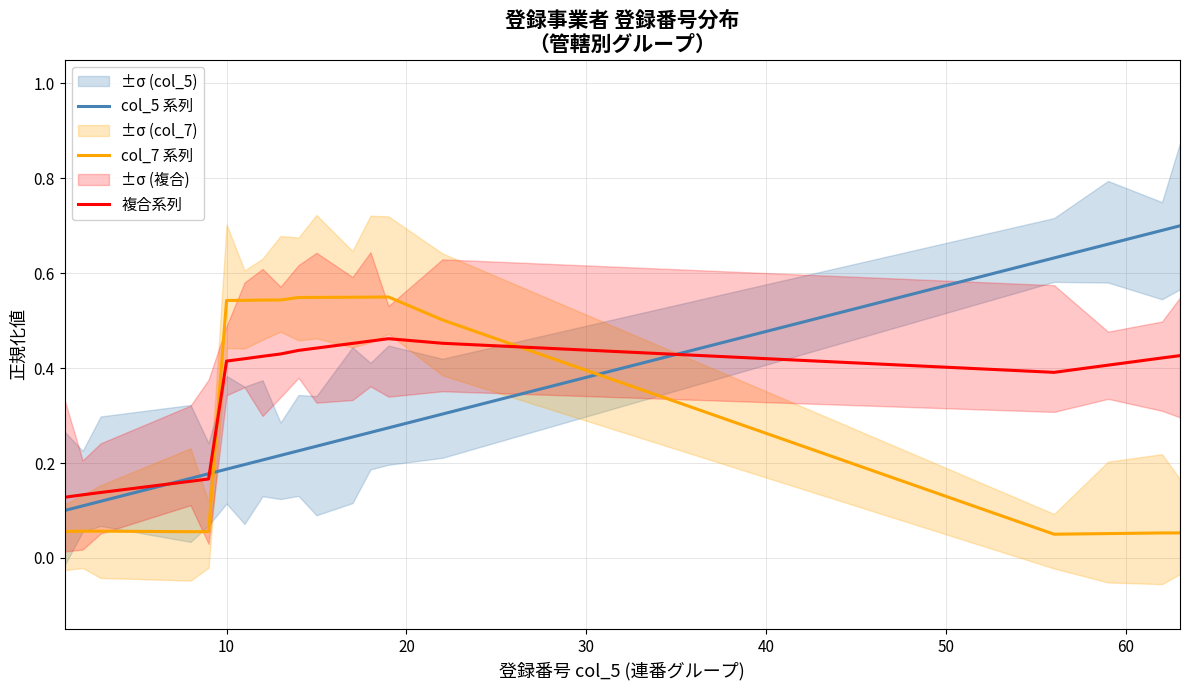

Count the 複合系列 values in the range 0 to 1.

19